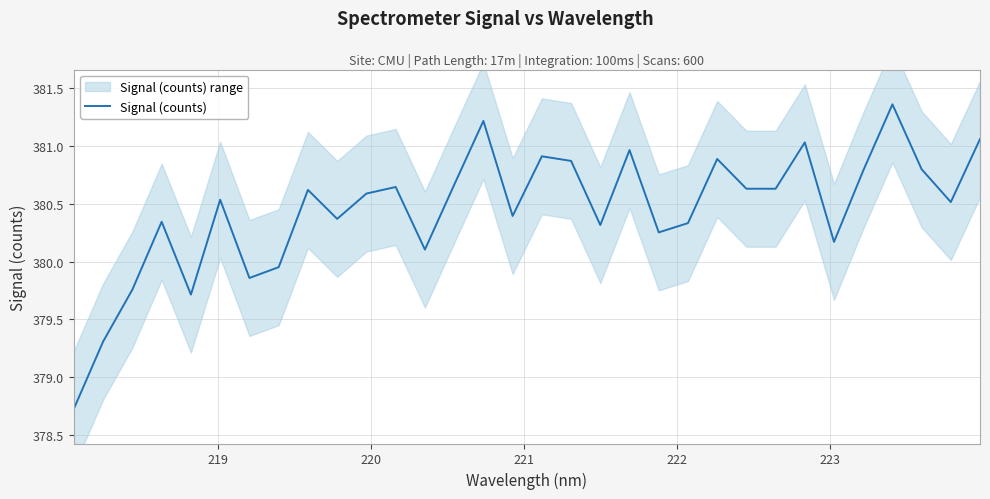

What is the minimum value for Signal (counts)?

378.7